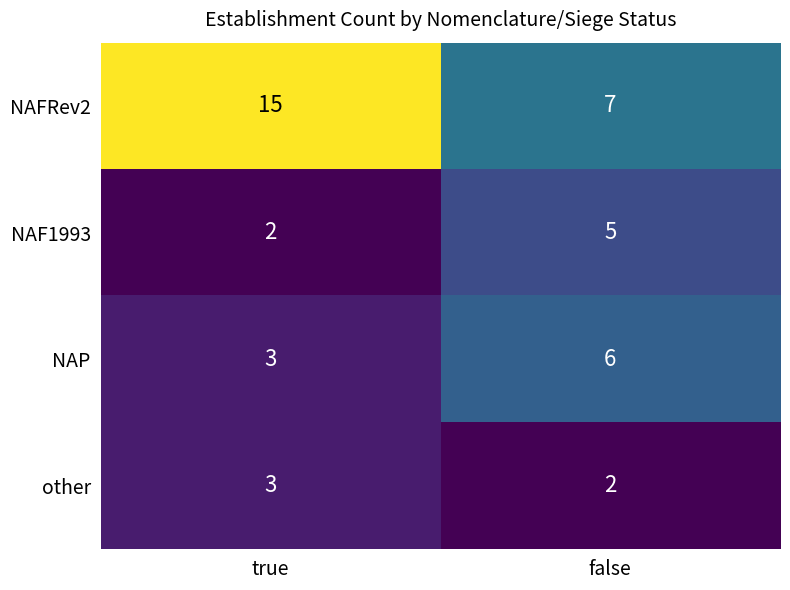

How many data points does each series have?

2